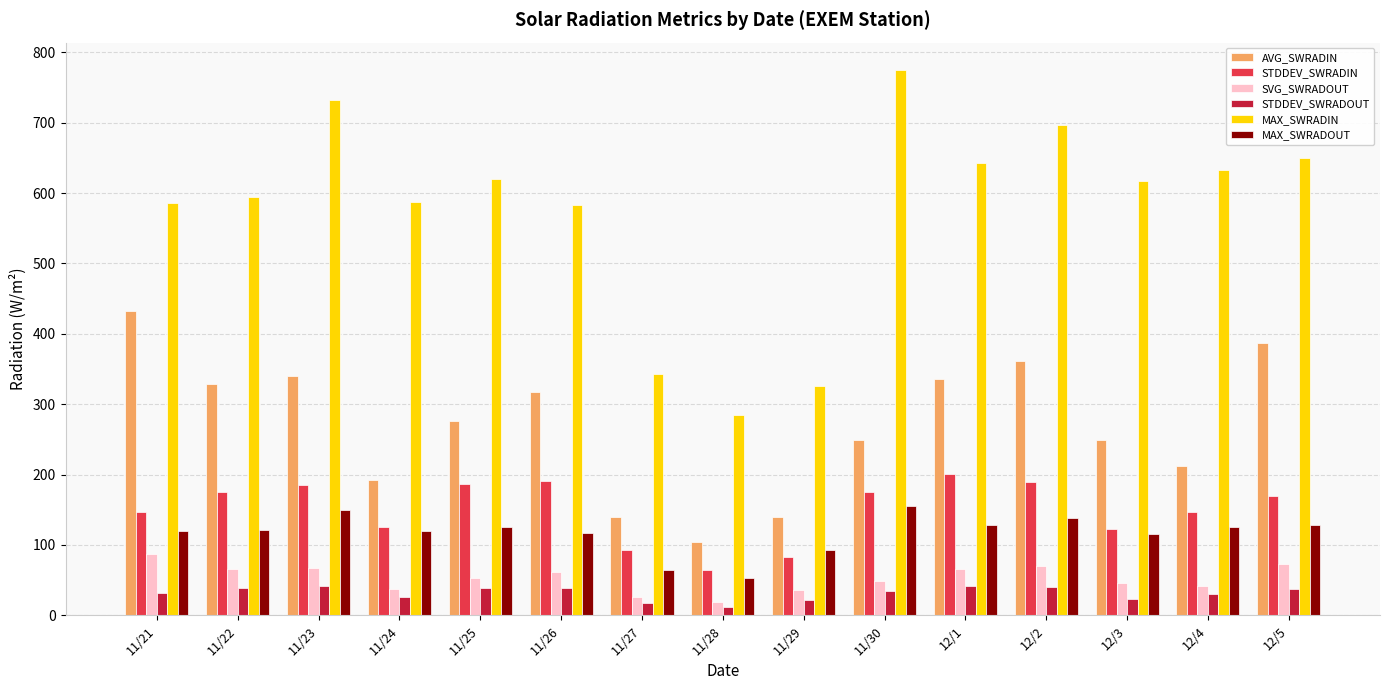

What position from the right is 12/4?

2